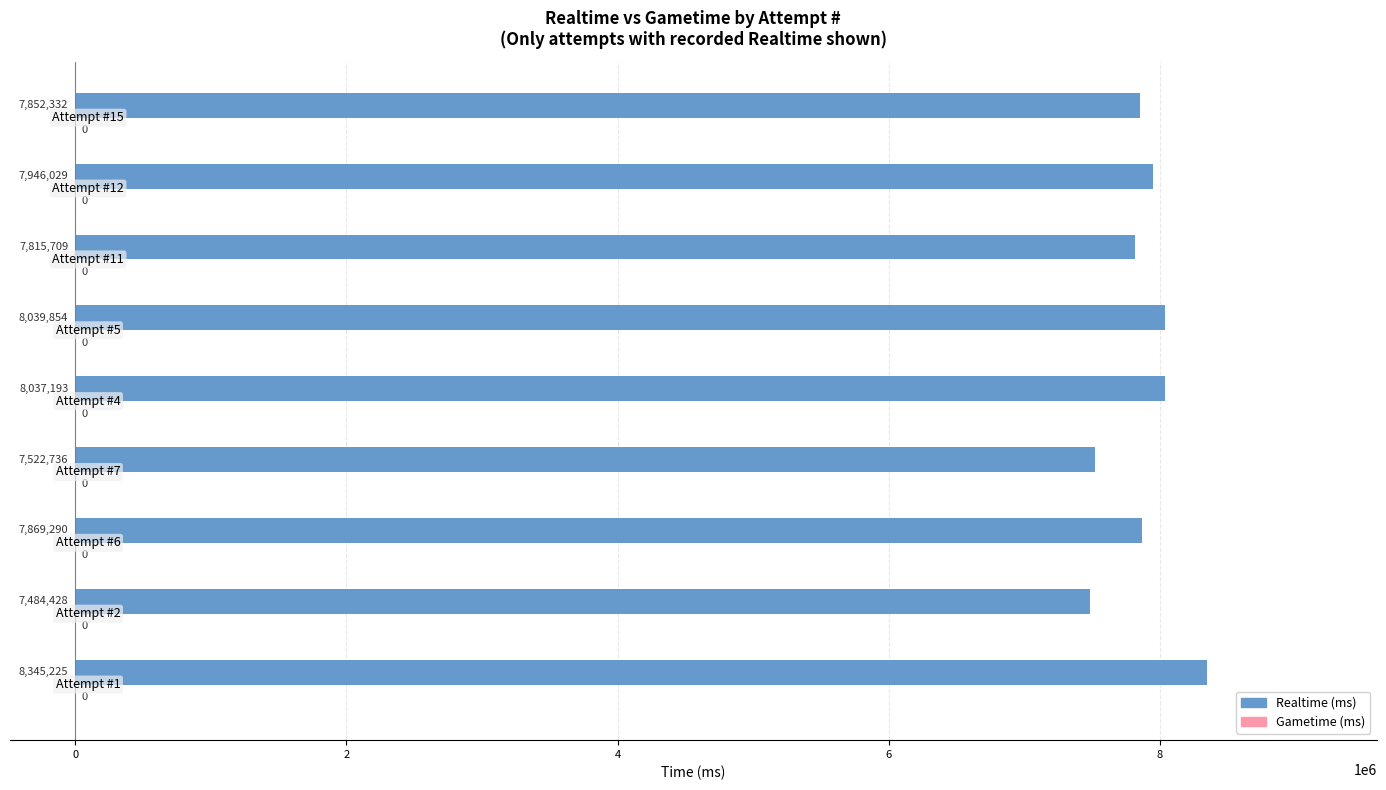

What is the difference between the maximum and minimum values?

860797